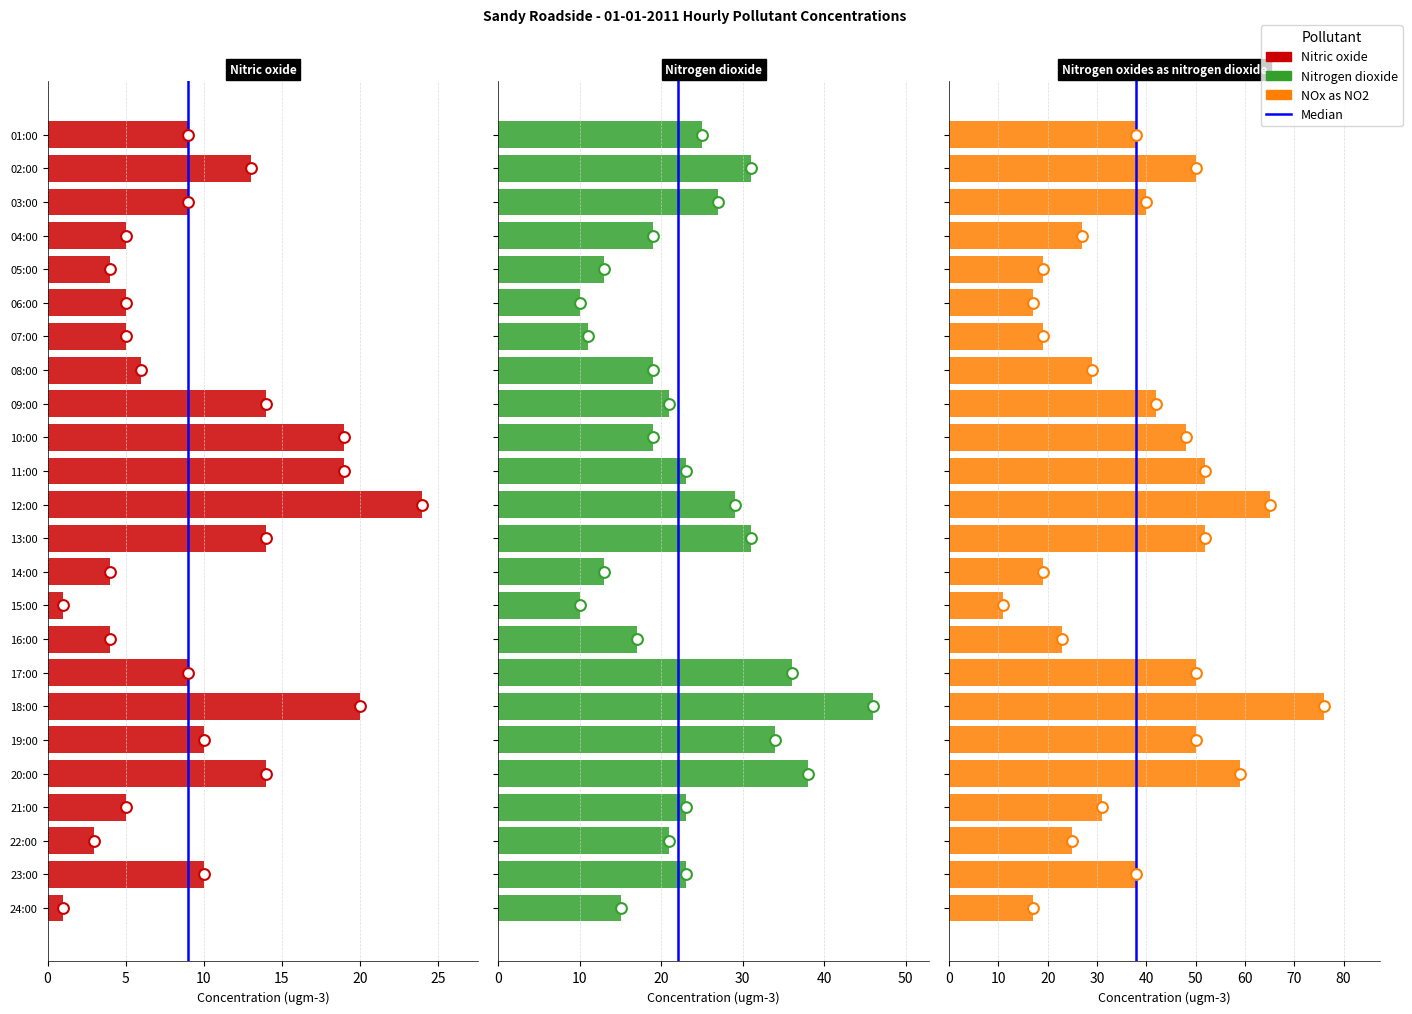

Is the value of Nitrogen oxides as nitrogen dioxide at 07:00 greater than the value of Nitrogen dioxide at 07:00?

Yes